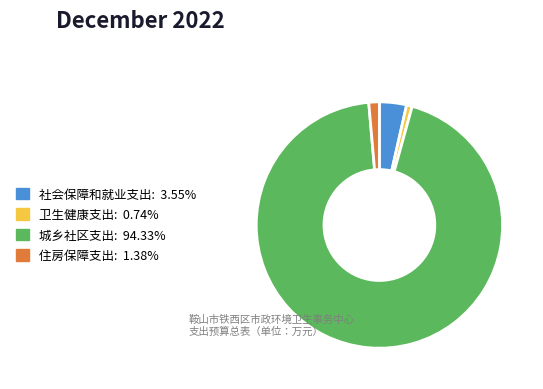

True or false: 城乡社区支出 accounts for 94% of the total.

True